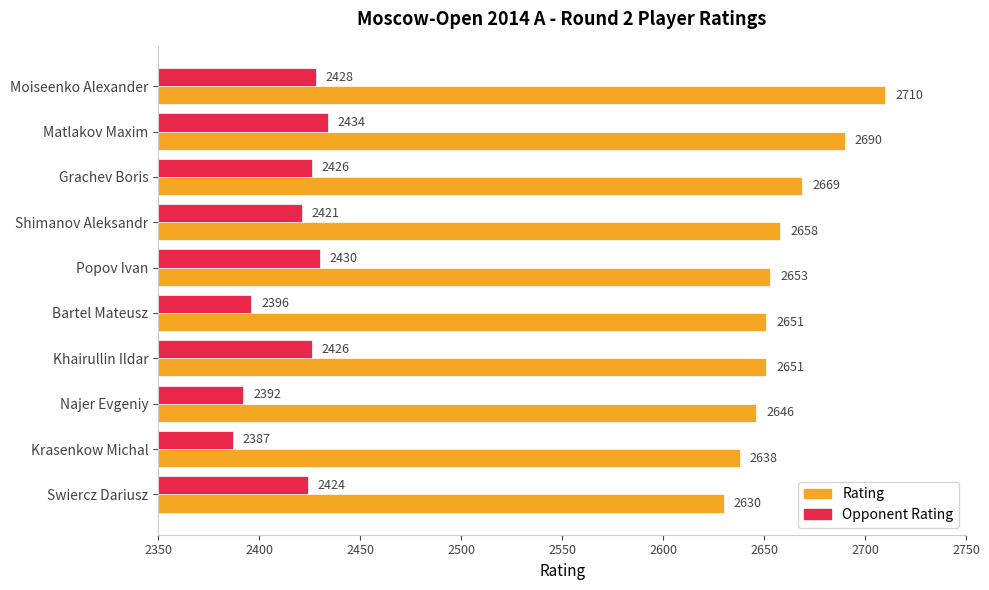

At which label is Rating closest to 2670?

Grachev Boris